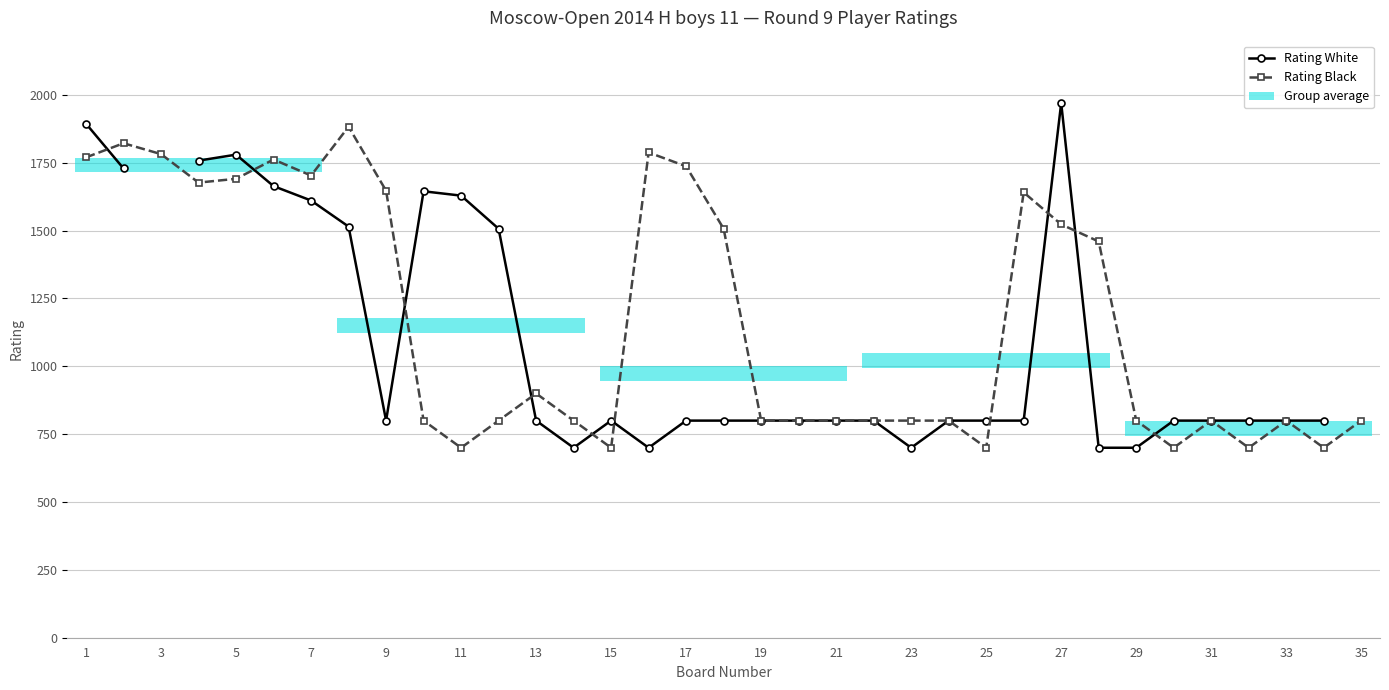

What is the highest value of the Rating Black series?

1883